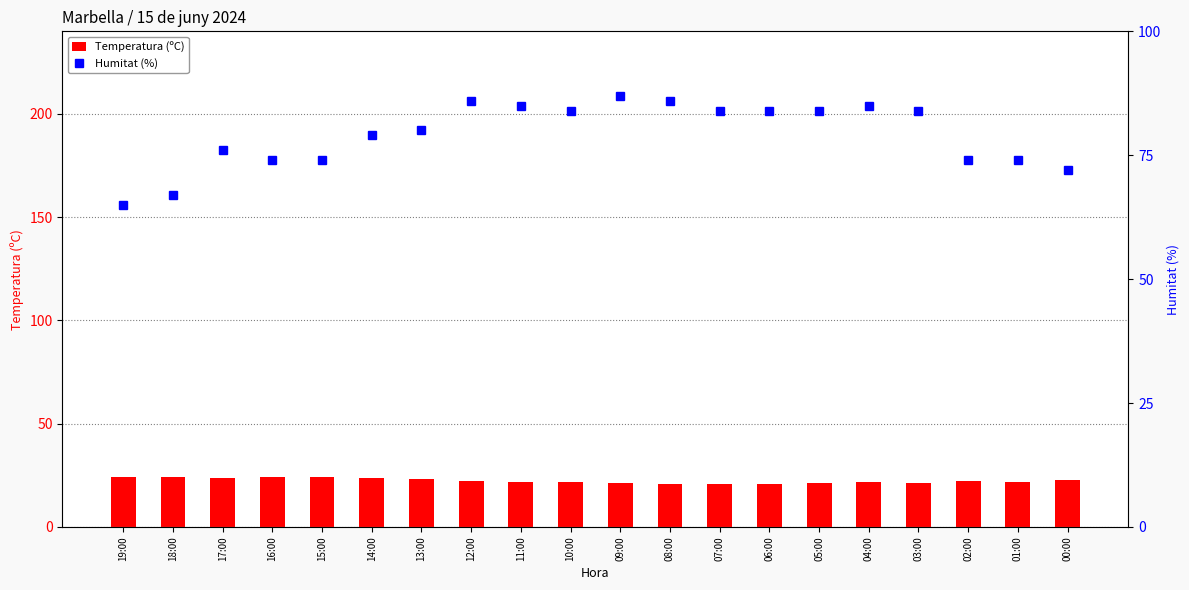

Reading left to right, list all the values displayed in this chart.

Temperatura (ºC): 19:00=24.3	18:00=24.4	17:00=23.6	16:00=24.3	15:00=24.2	14:00=23.6	13:00=23.3	12:00=22.1	11:00=22.0	10:00=21.6	09:00=21.1	08:00=20.9	07:00=20.7	06:00=20.8	05:00=21.1	04:00=21.7	03:00=21.5	02:00=22.5	01:00=21.9	00:00=22.8
Humitat (%): 19:00=65.0	18:00=67.0	17:00=76.0	16:00=74.0	15:00=74.0	14:00=79.0	13:00=80.0	12:00=86.0	11:00=85.0	10:00=84.0	09:00=87.0	08:00=86.0	07:00=84.0	06:00=84.0	05:00=84.0	04:00=85.0	03:00=84.0	02:00=74.0	01:00=74.0	00:00=72.0